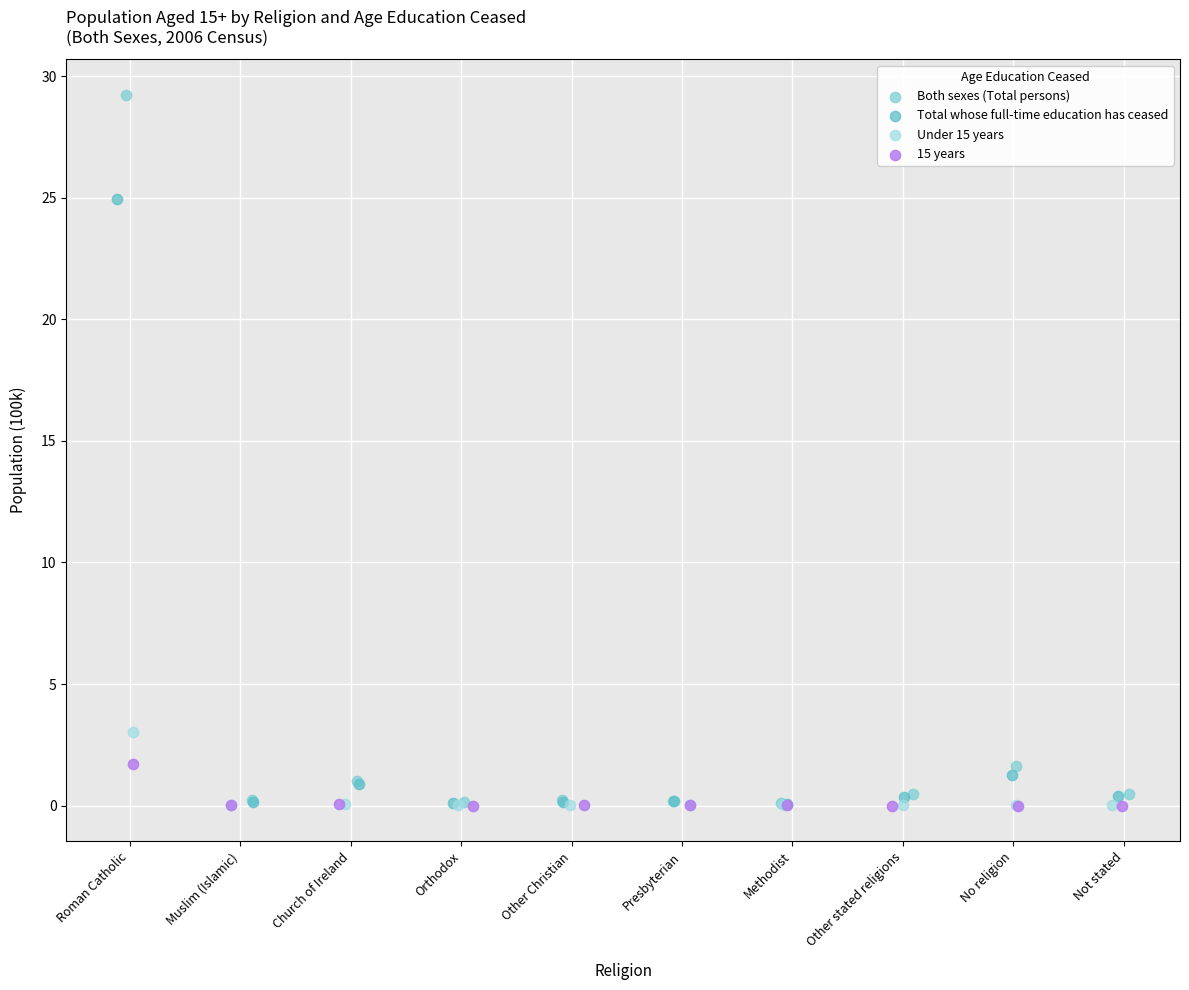

Which series has the largest Y range (max minus min)?

Both sexes (Total persons)